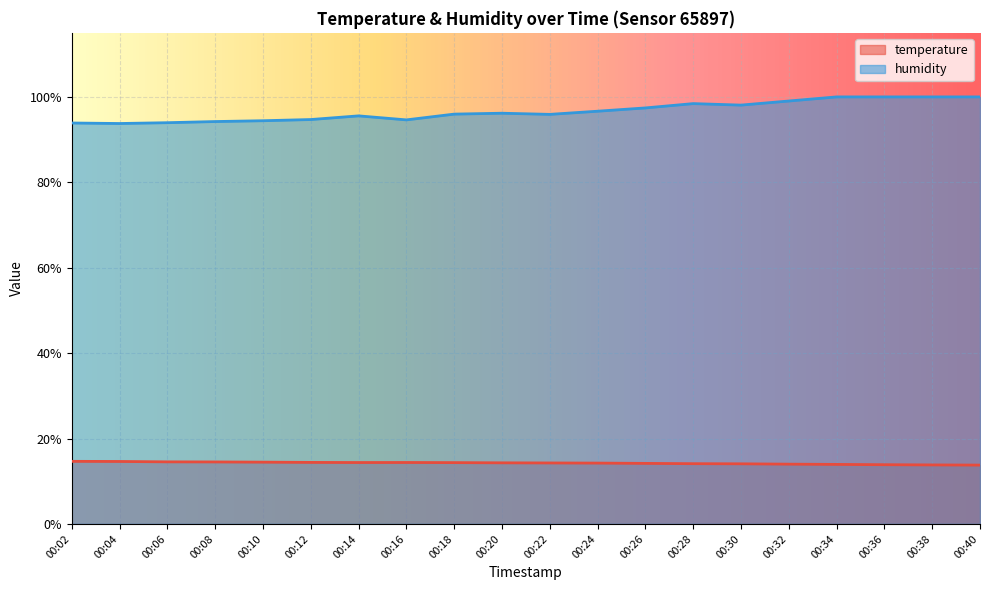

Which series has the widest spread of values?

humidity